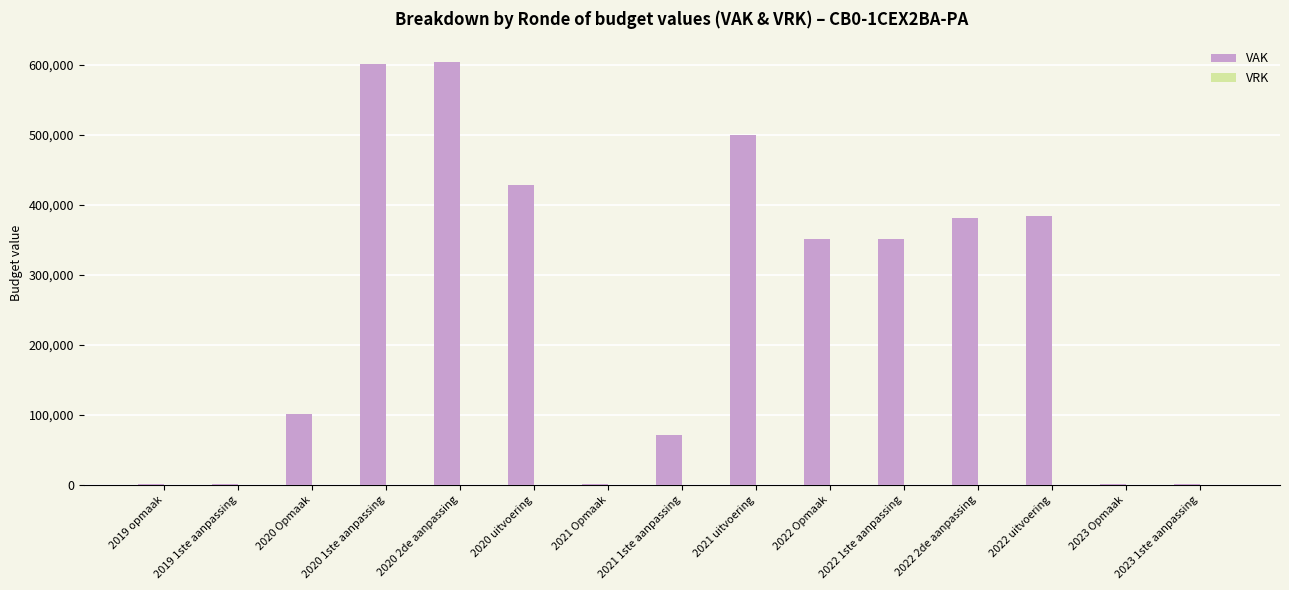

What is the maximum value shown in the chart?

603468